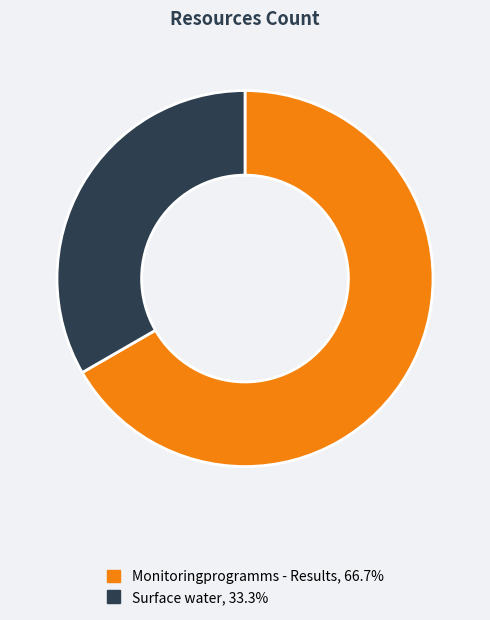

Count the number of slices in the pie.

2